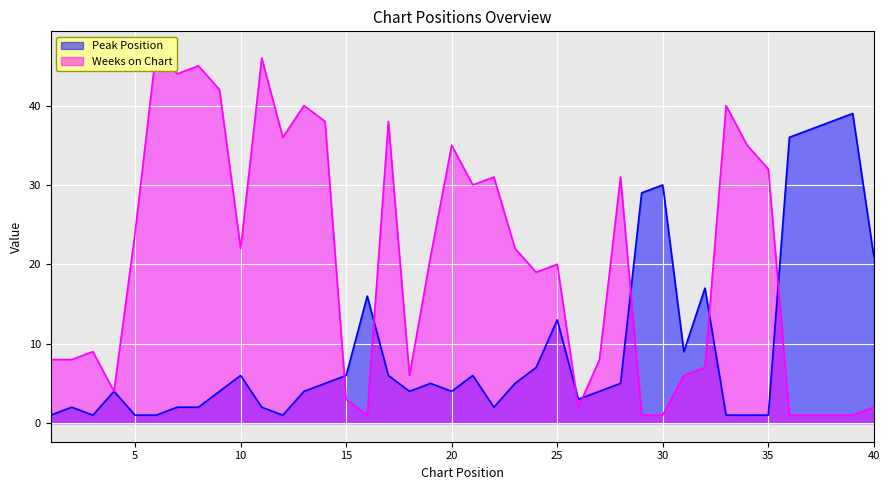

What is the value of the Weeks on Chart point at the 30th from the left?

1